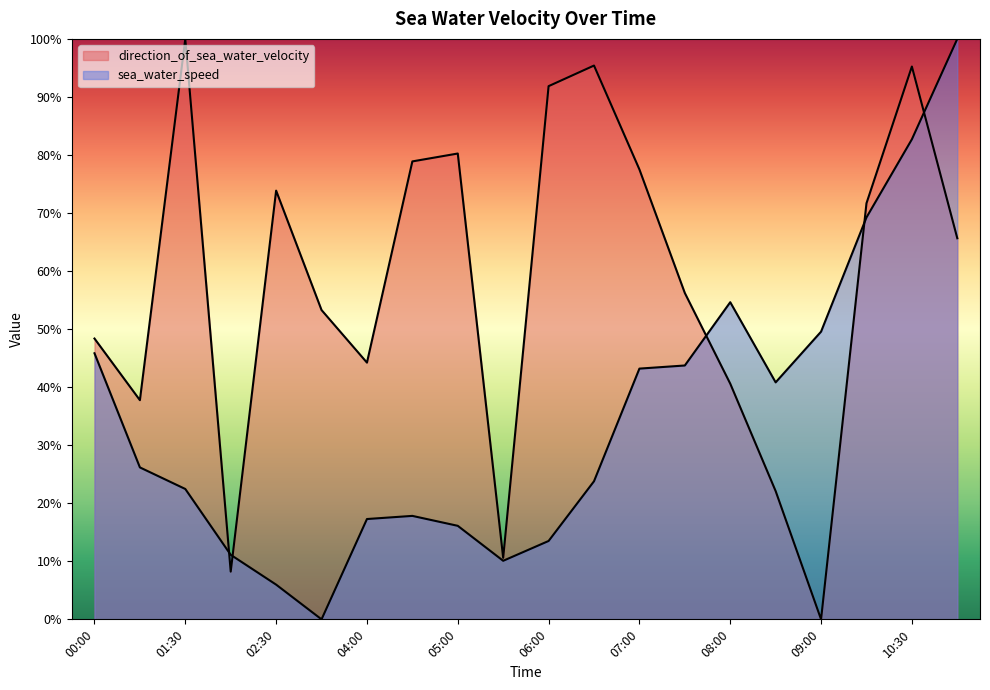

At which label does sea_water_speed reach its peak?

2002-11-01T11:00:00Z